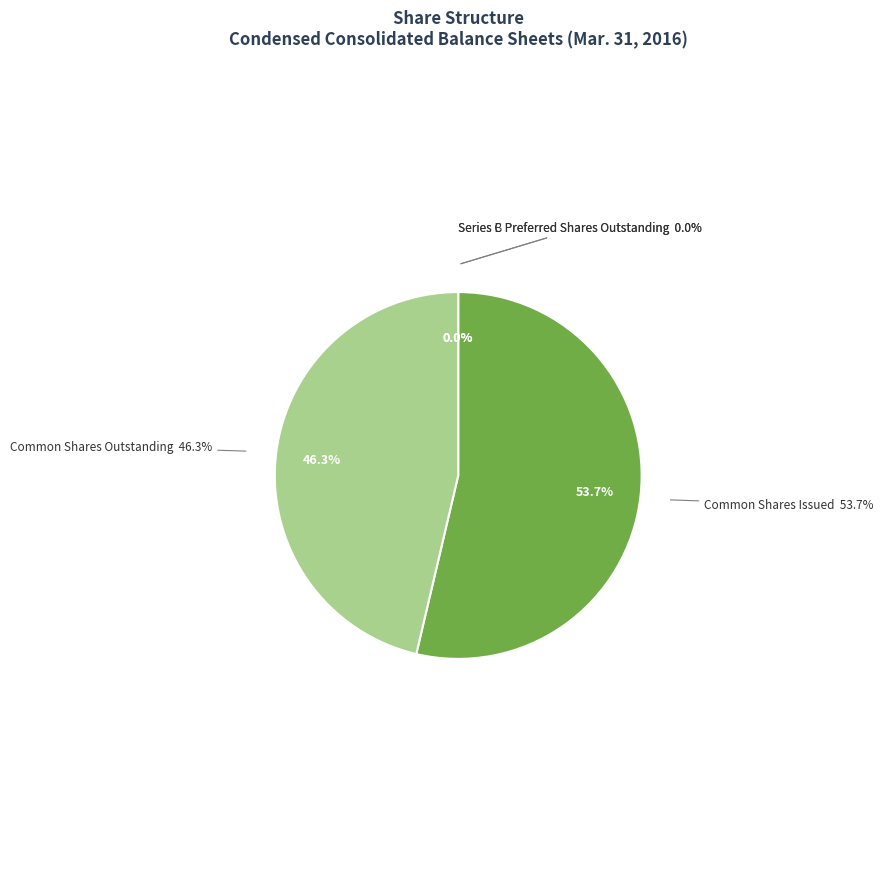

Which category accounts for the majority?

Common Shares Issued